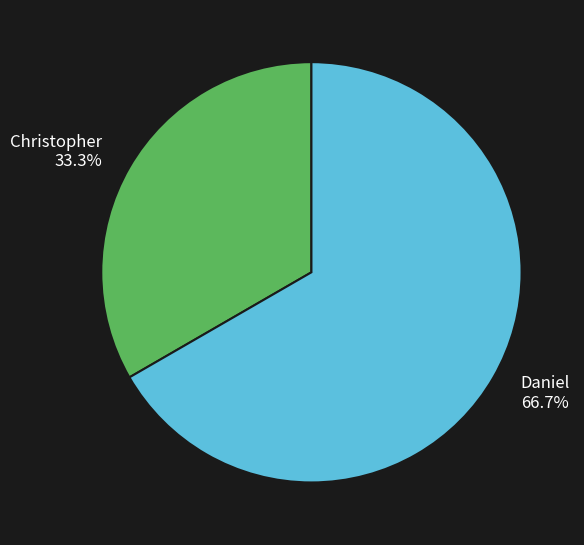

Which slice is the smallest?

Christopher